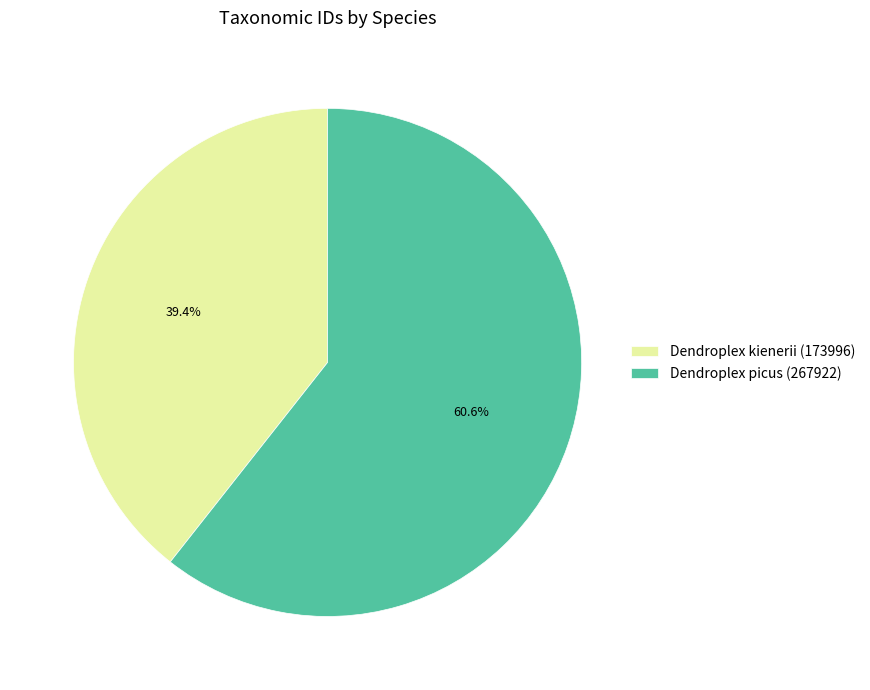

Is there a majority slice in this chart?

Yes